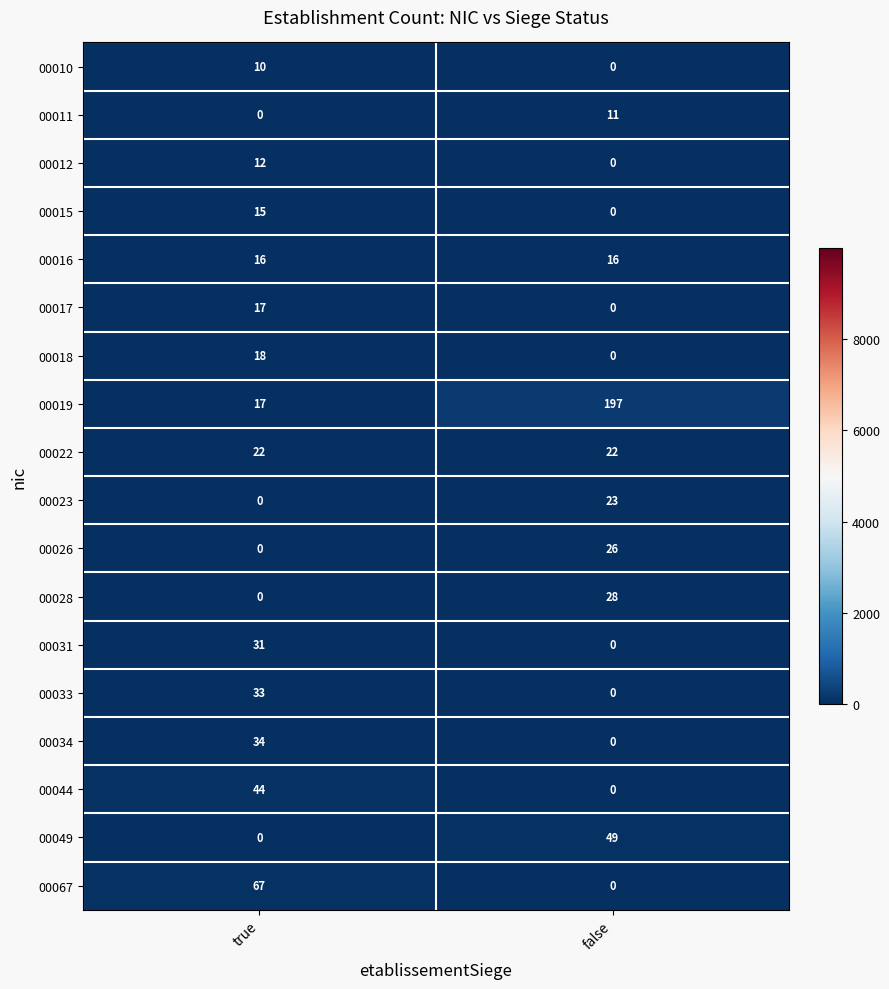

Which series has the largest total across all categories?

00019